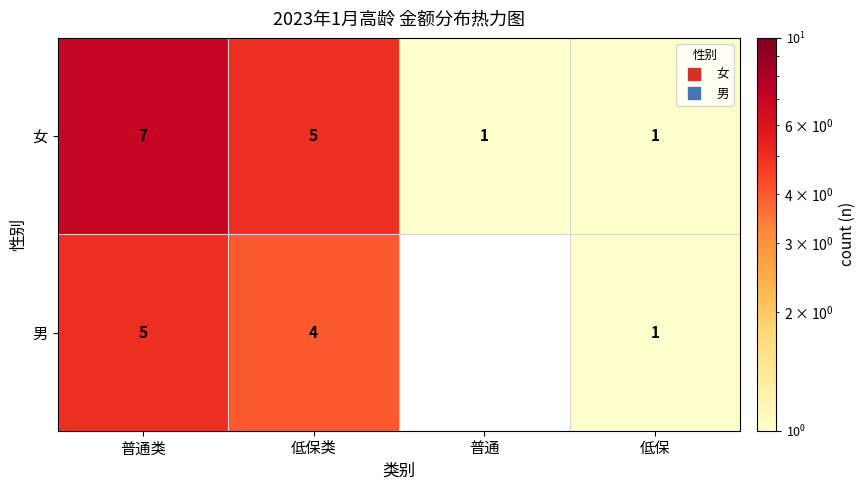

How many positive values does the 男 series have?

3